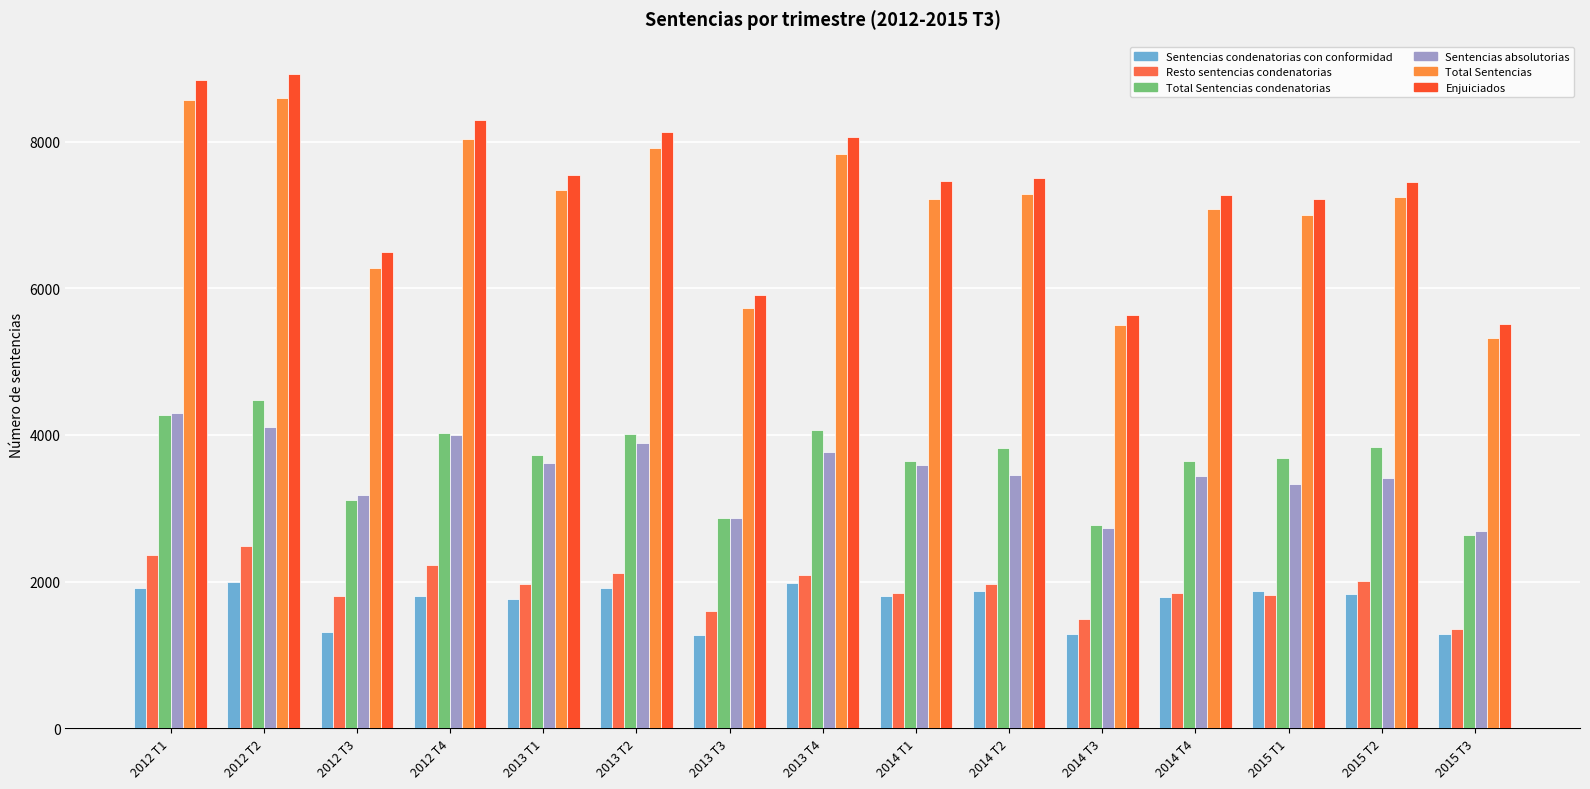

What is the label of the 2nd bar from the right?

2015 T2